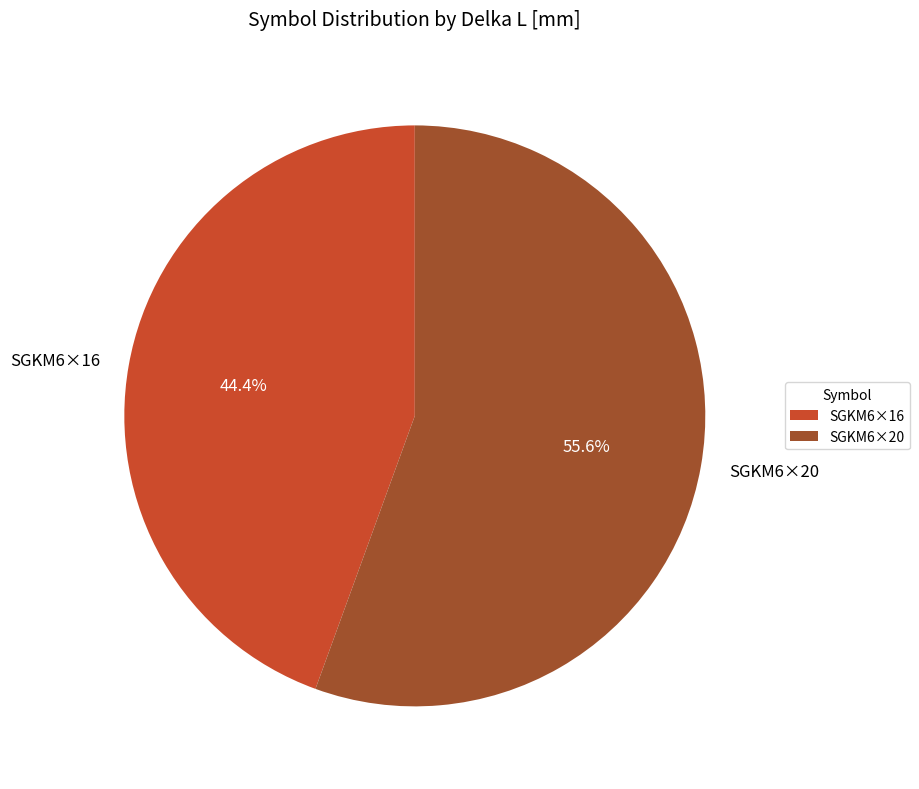

To the nearest percent, what percentage of the pie is SGKM6×20?

56%